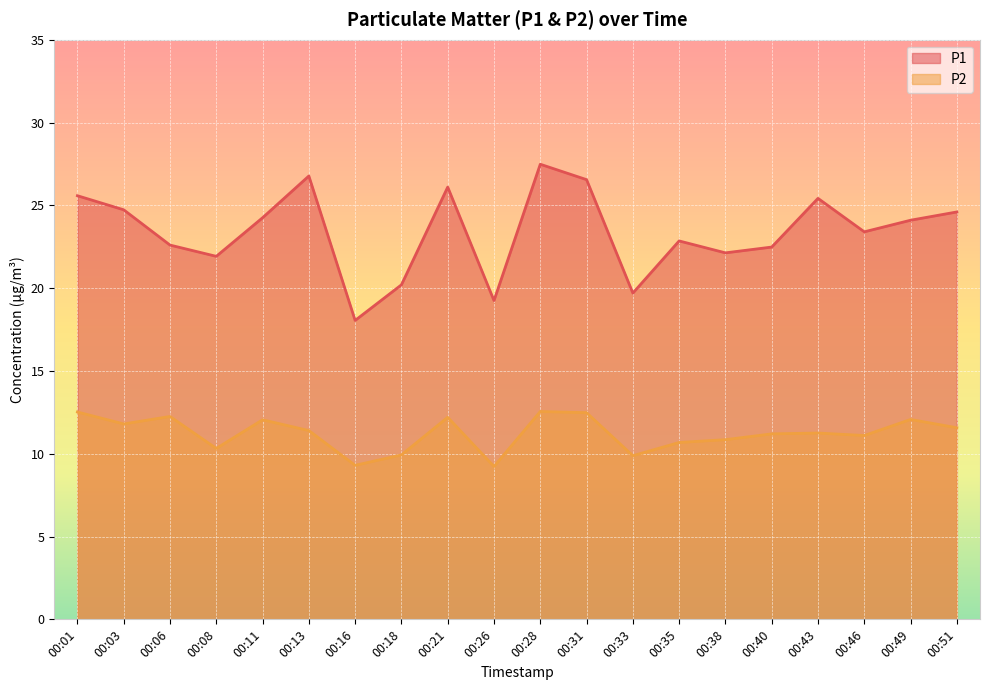

Which series has the largest range (max minus min)?

P1